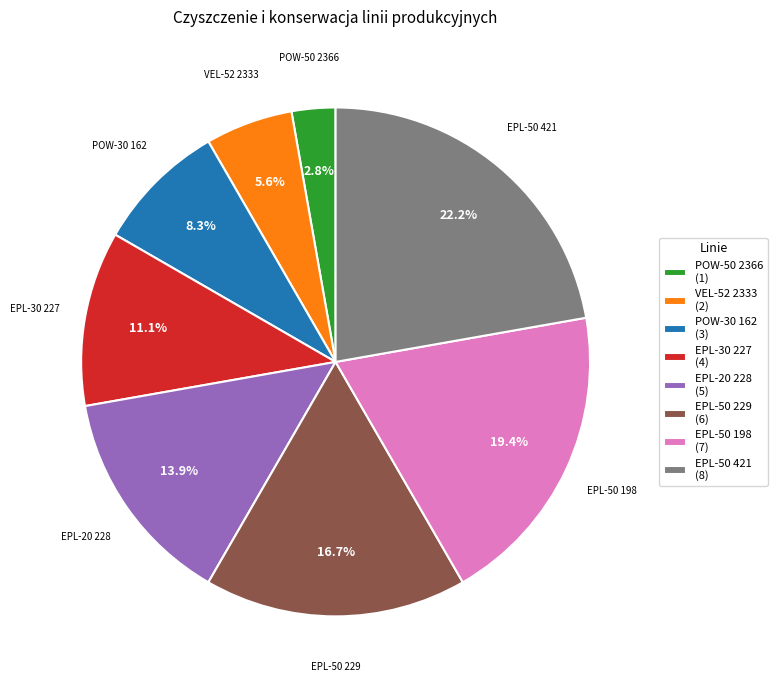

Which category has the smallest portion of the pie?

POW-50 2366